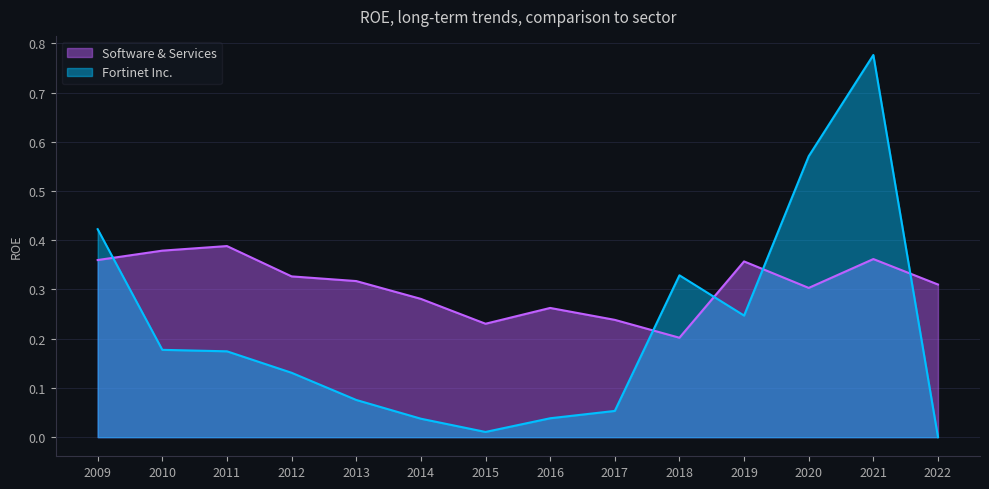

What is the difference between the highest and lowest values at 2016?

0.2